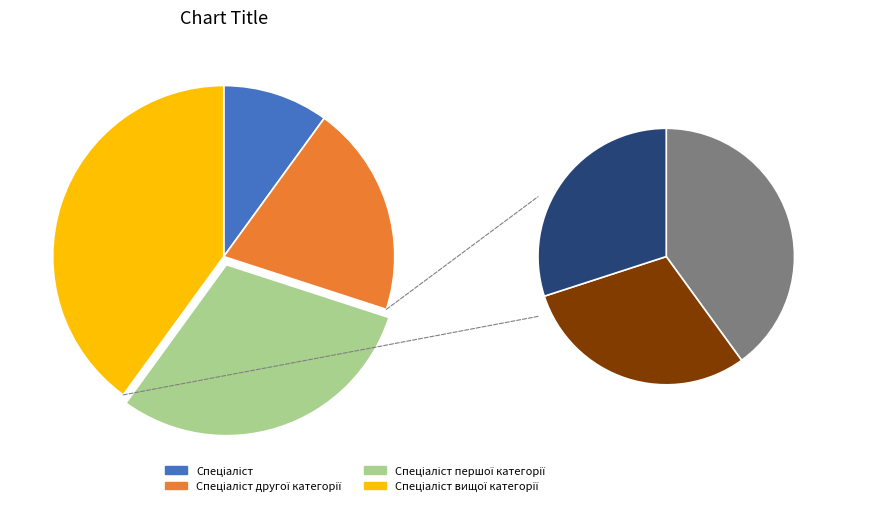

What percentage is the Спеціаліст другої категорії slice, to the nearest percent?

20%